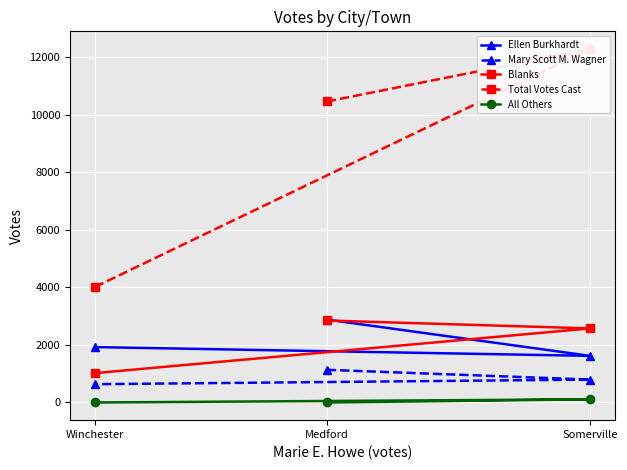

Is the value of Blanks at Medford greater than the value of Total Votes Cast at Winchester?

No